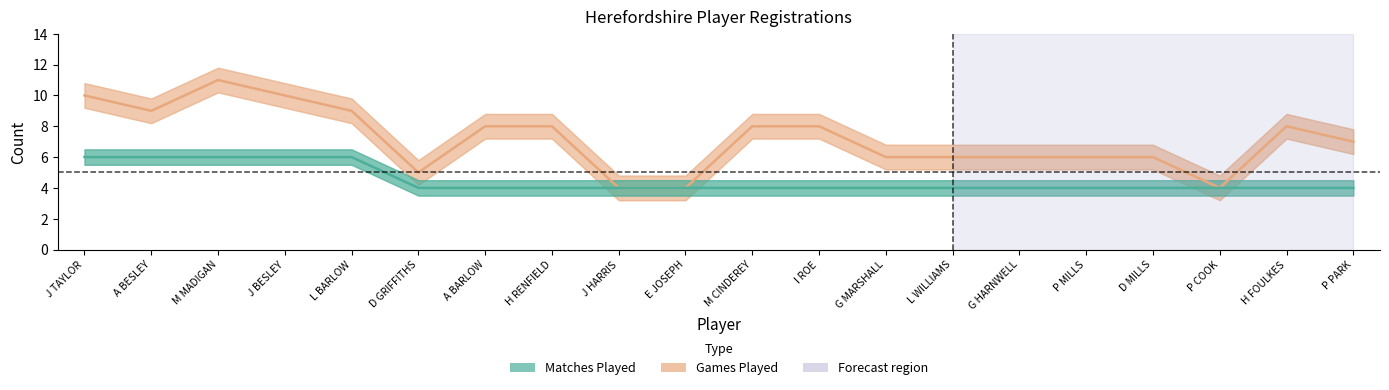

The chart shows a value of 7 at P PARK. True or false?

True